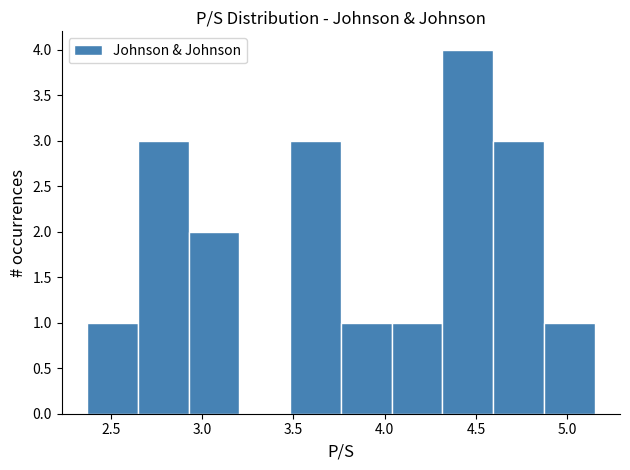

Reading left to right, list every bar in this chart as the range it spans on the x-axis followed by its height. Neither the bar edges nor the heights are printed on the chart, so give them approximately, as read against the axes.

2.35 to 2.65: 1
2.65 to 2.95: 3
2.95 to 3.20: 2
3.20 to 3.50: 0
3.50 to 3.75: 3
3.75 to 4.05: 1
4.05 to 4.30: 1
4.30 to 4.60: 4
4.60 to 4.85: 3
4.85 to 5.15: 1